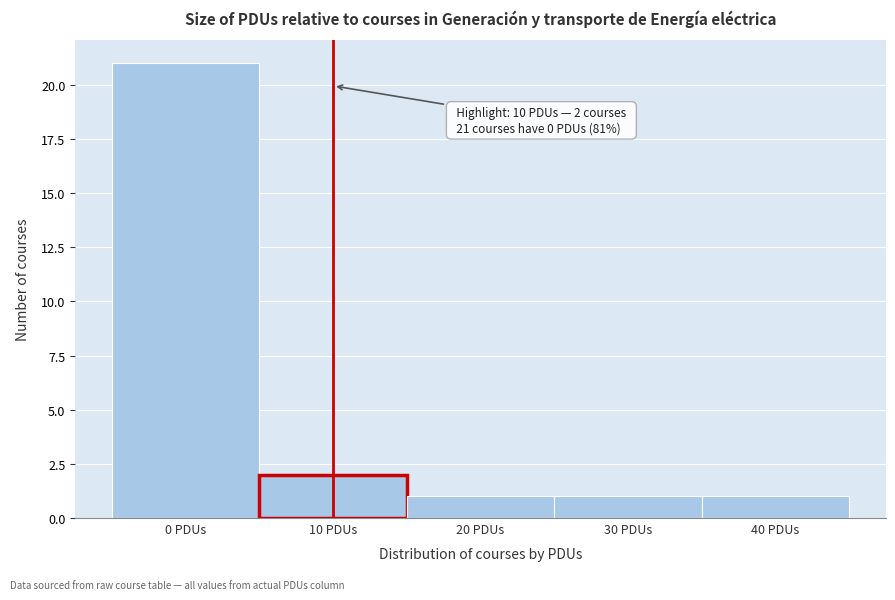

Which range on the x-axis has the tallest bar?

-5 to 5